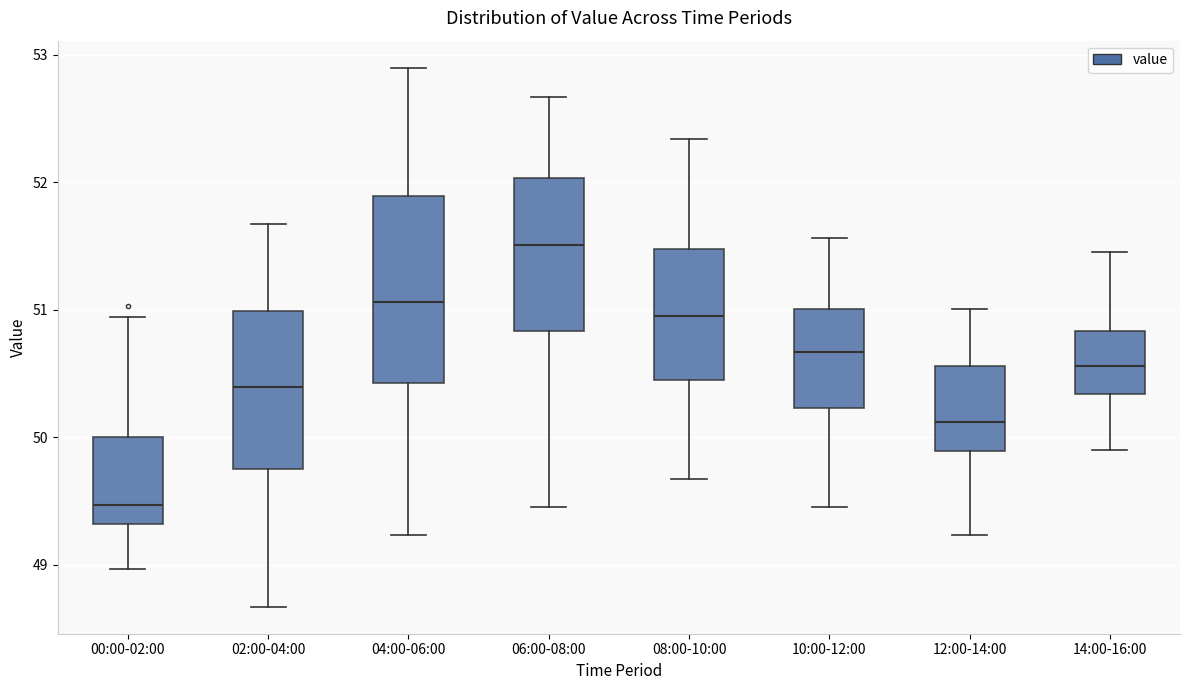

Reading left to right, read every box against the y-axis: the position of its median line, the range the box covers, and the ends of its whiskers. The values are not printed on the chart, so give them approximately, as read against the axis.

00:00-02:00: median 49.5, box 49.3 to 50.0, whiskers 49.0 to 50.9
02:00-04:00: median 50.4, box 49.8 to 51.0, whiskers 48.7 to 51.7
04:00-06:00: median 51.1, box 50.4 to 51.9, whiskers 49.2 to 52.9
06:00-08:00: median 51.5, box 50.8 to 52.0, whiskers 49.5 to 52.7
08:00-10:00: median 51.0, box 50.5 to 51.5, whiskers 49.7 to 52.3
10:00-12:00: median 50.7, box 50.2 to 51.0, whiskers 49.5 to 51.6
12:00-14:00: median 50.1, box 49.9 to 50.6, whiskers 49.2 to 51.0
14:00-16:00: median 50.6, box 50.3 to 50.8, whiskers 49.9 to 51.5